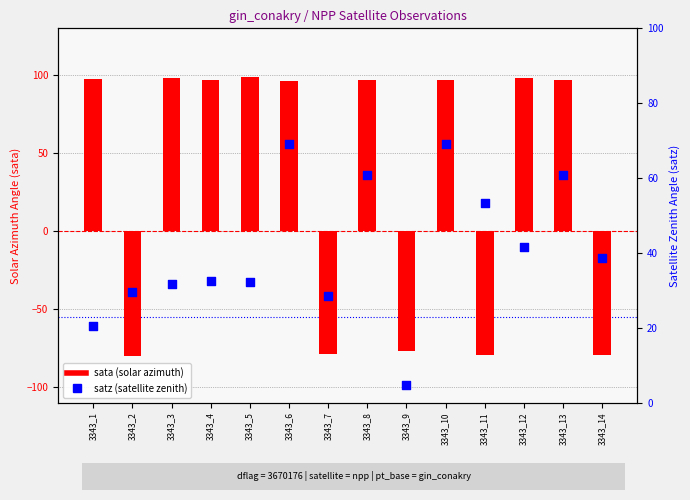

At which category is the sum across all series the highest?

3343_10